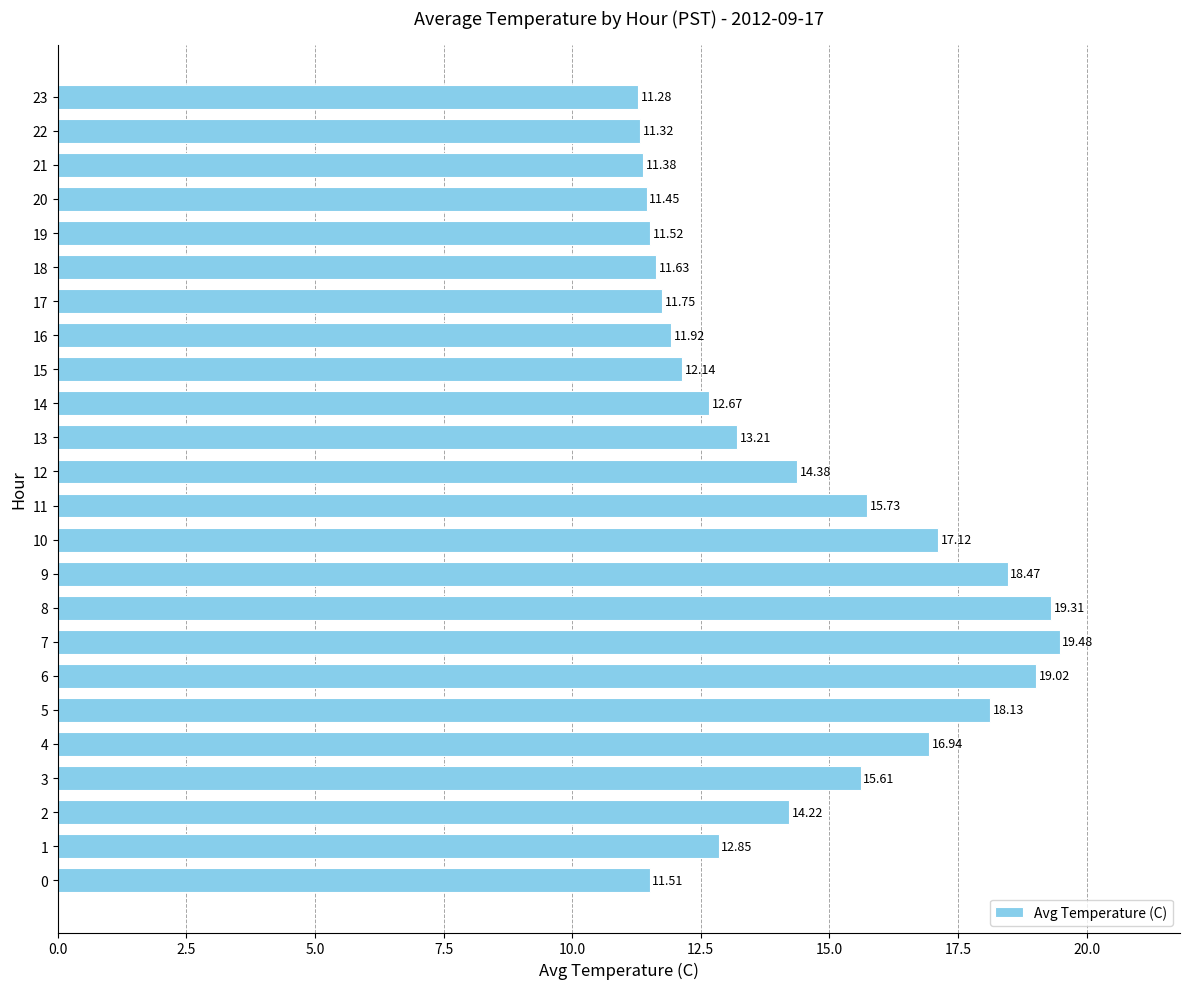

List the labels in order of value, smallest first.

23, 22, 21, 20, 0, 19, 18, 17, 16, 15, 14, 1, 13, 2, 12, 3, 11, 4, 10, 5, 9, 6, 8, 7